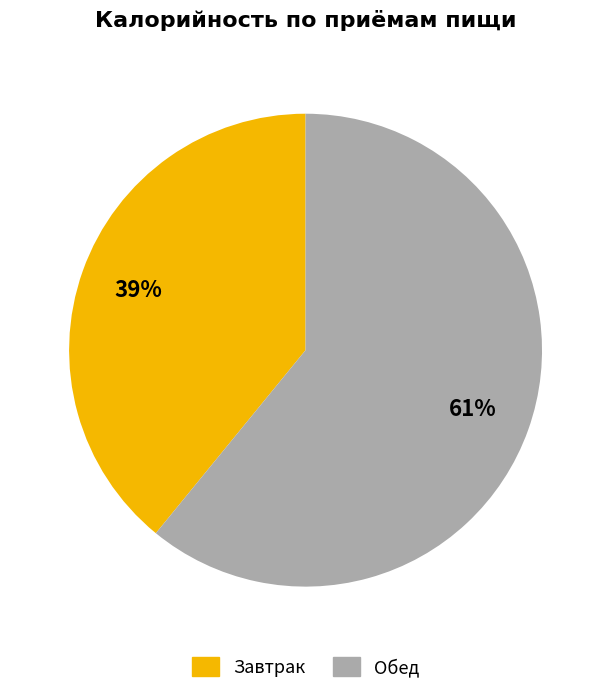

Is it true that Обед is 75% of the pie?

False